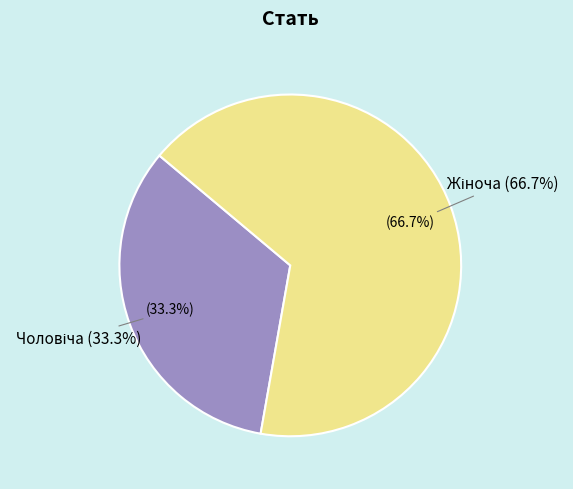

To the nearest percent, what is the difference between the Жіноча and Чоловіча slice percentages?

33%